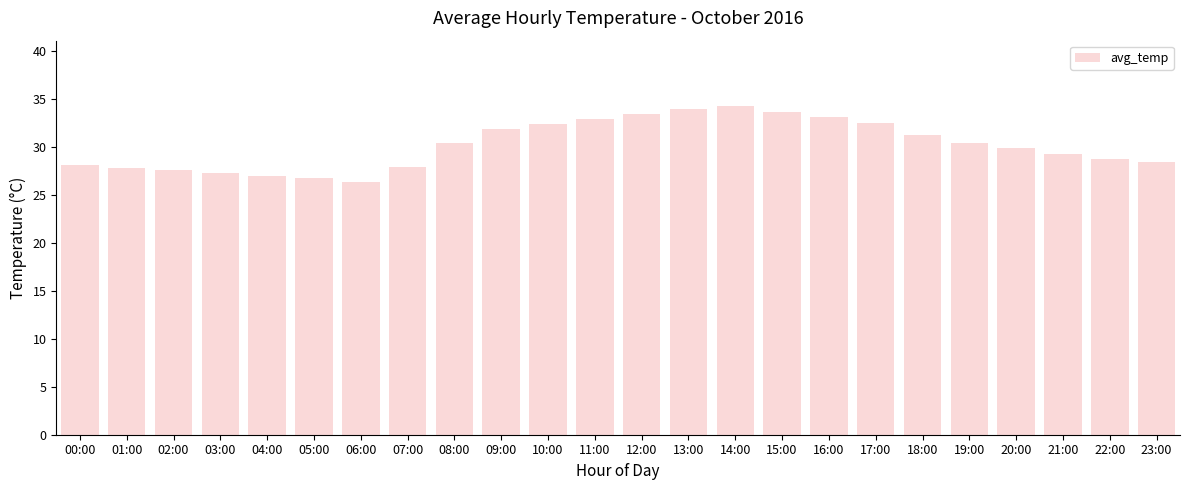

The chart shows a value of 32.5 at 17:00. True or false?

True